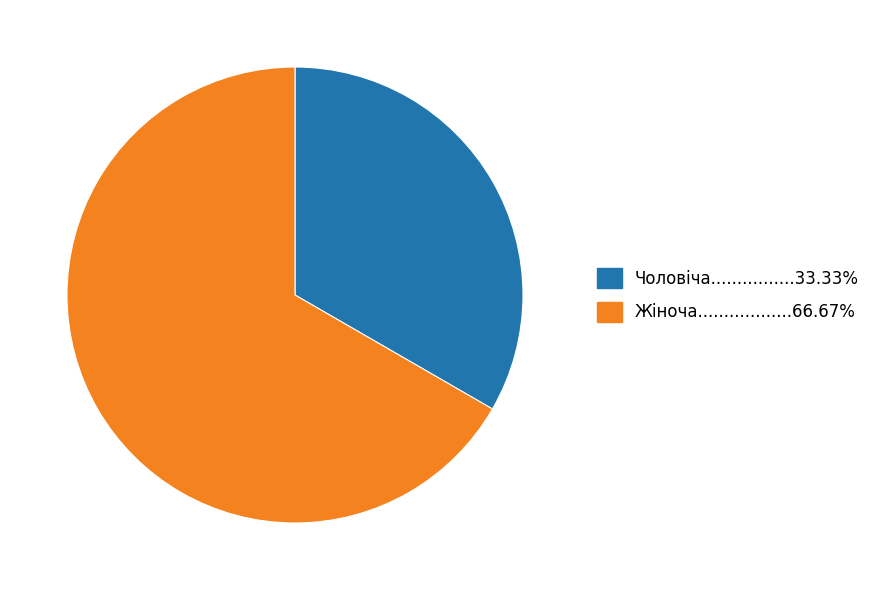

Does any single category account for the majority?

Yes